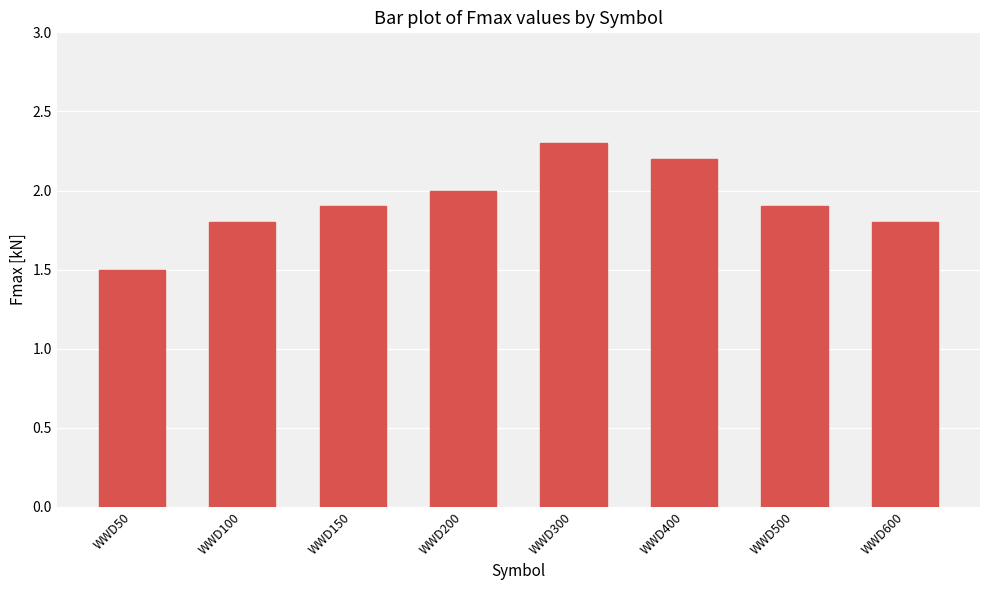

What is the sum of the values at WWD600 and WWD400?

4.0